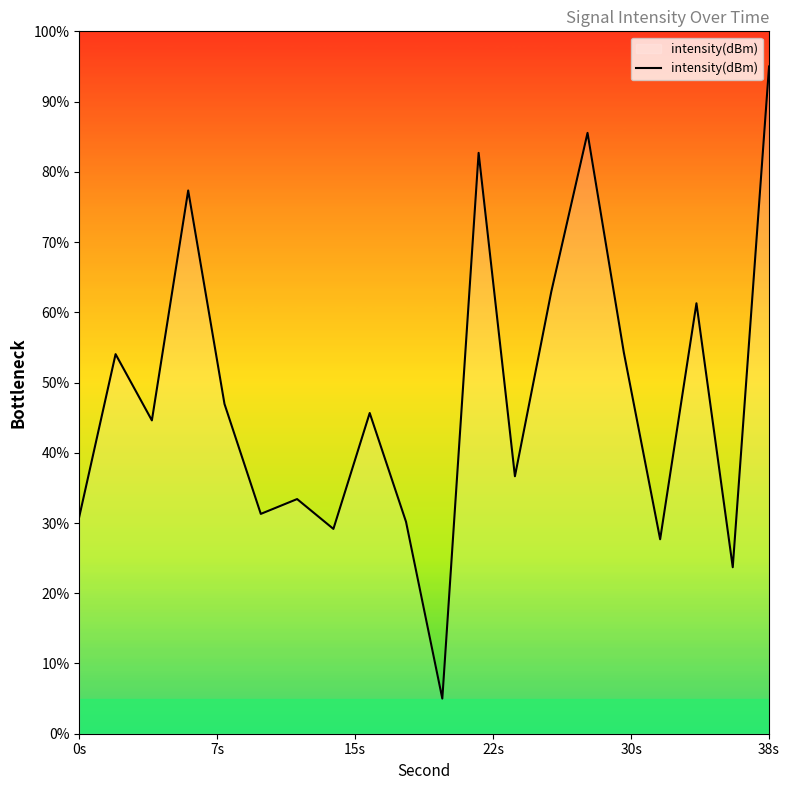

What is the greatest value displayed?

95.0